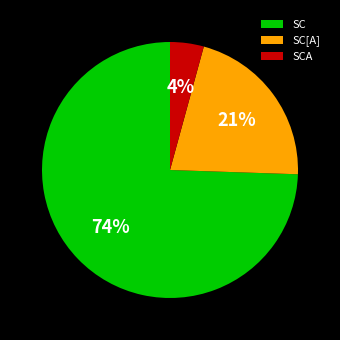

Combined, do SC[A] and SCA account for over 50%?

No